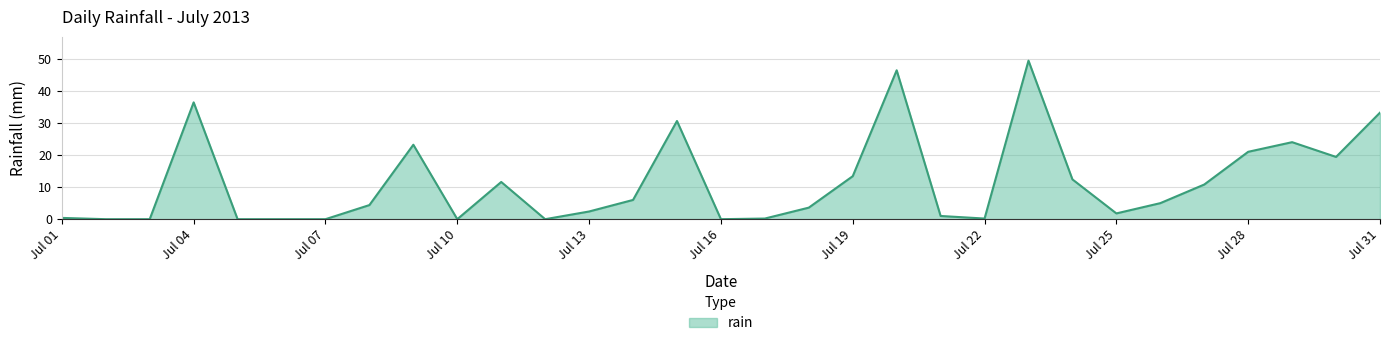

What is the maximum value shown in the chart?

49.4